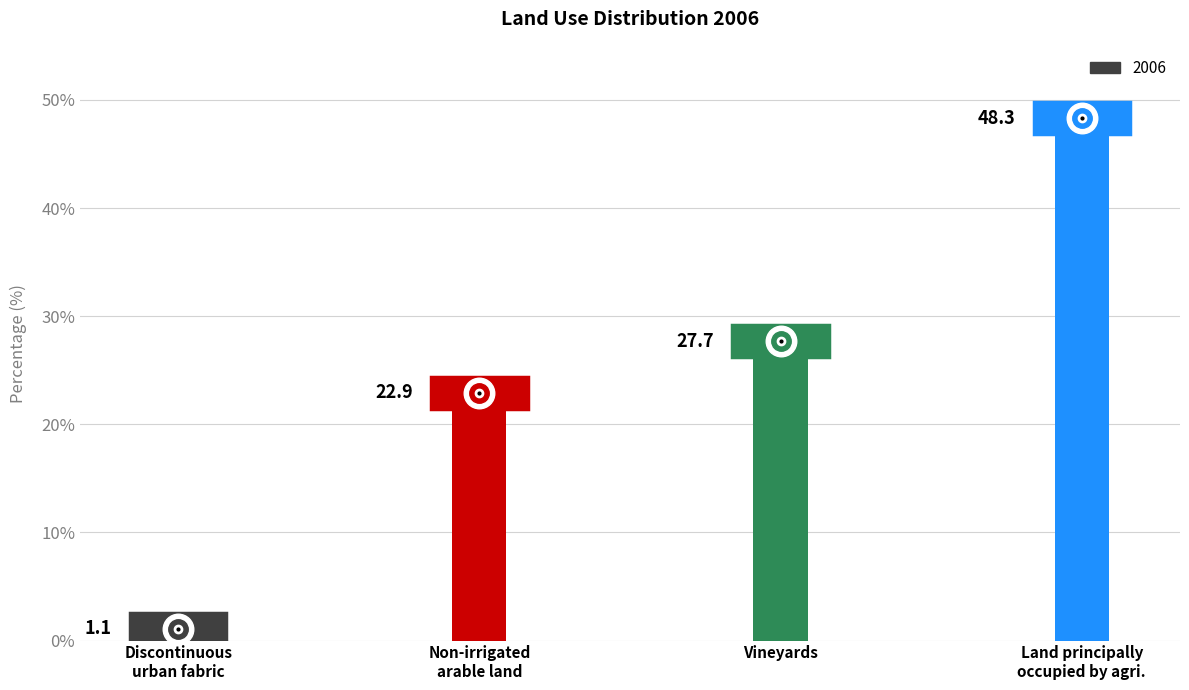

What is the greatest value displayed?

48.3